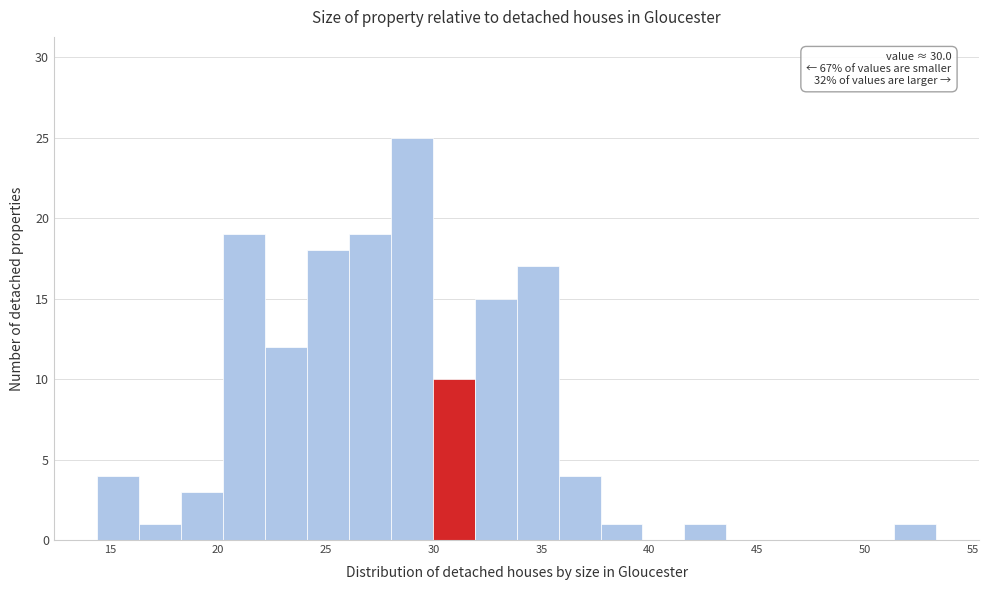

Read against the x-axis, roughly where is the centre of the tallest bar?

29.0